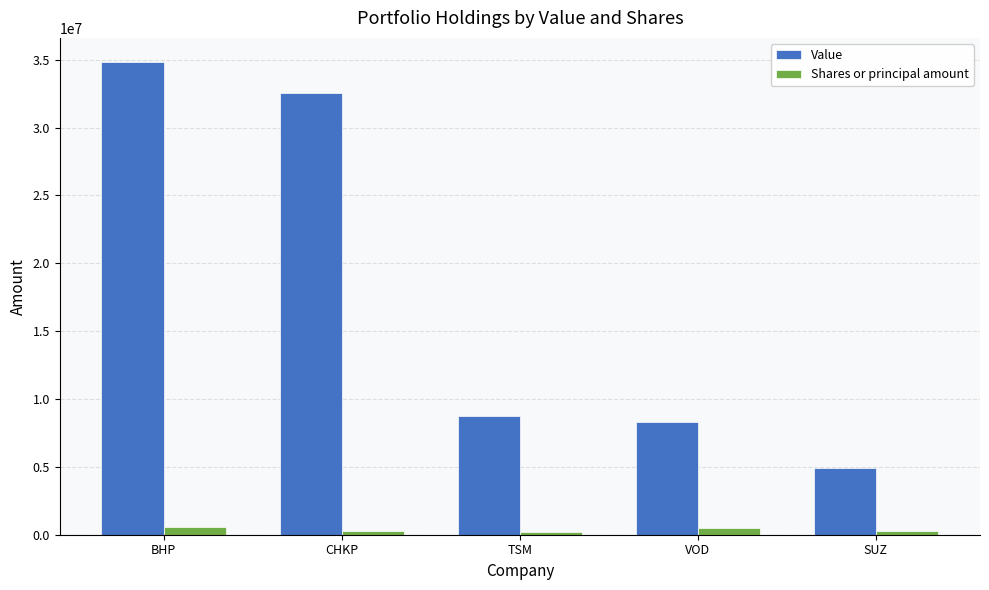

What is the maximum value shown in the chart?

34866000